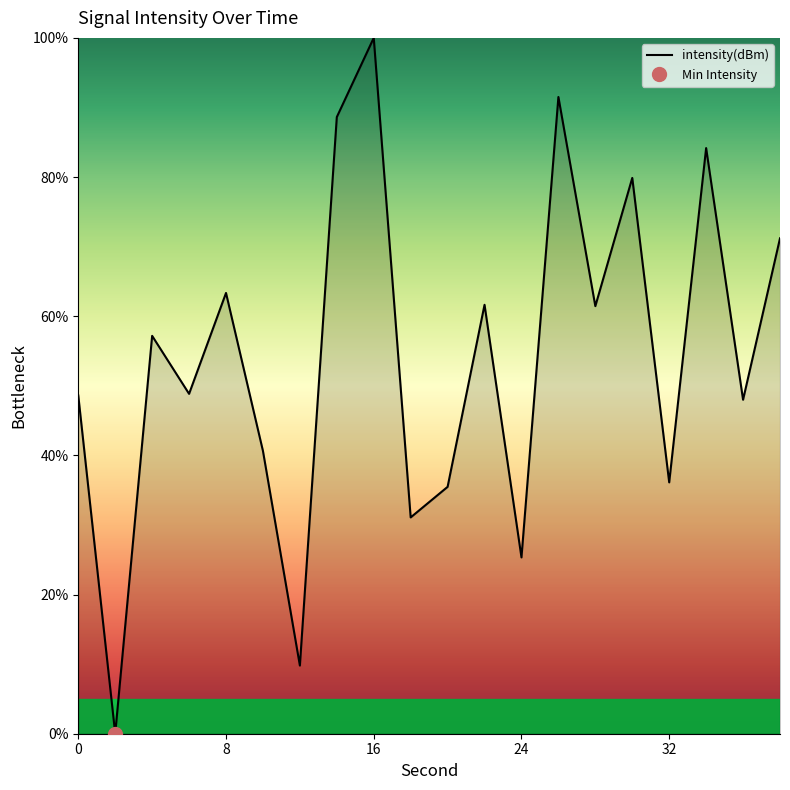

Is this an area chart (filled region under the line)?

No